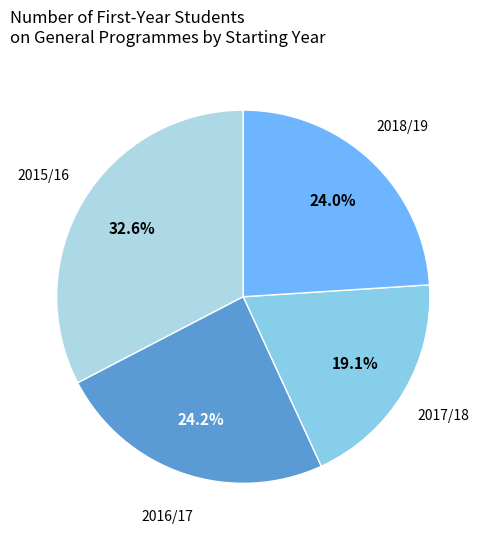

Which slice is the largest?

2015/16